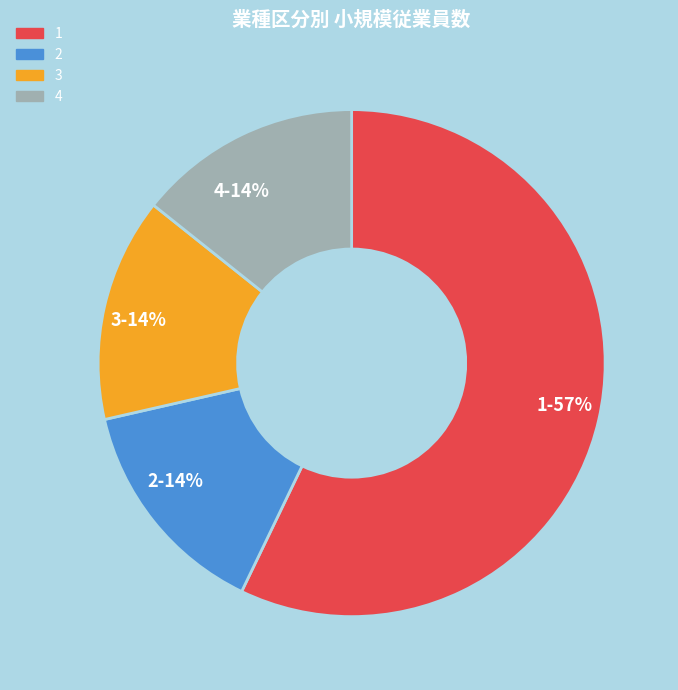

Count the number of slices in the pie.

4